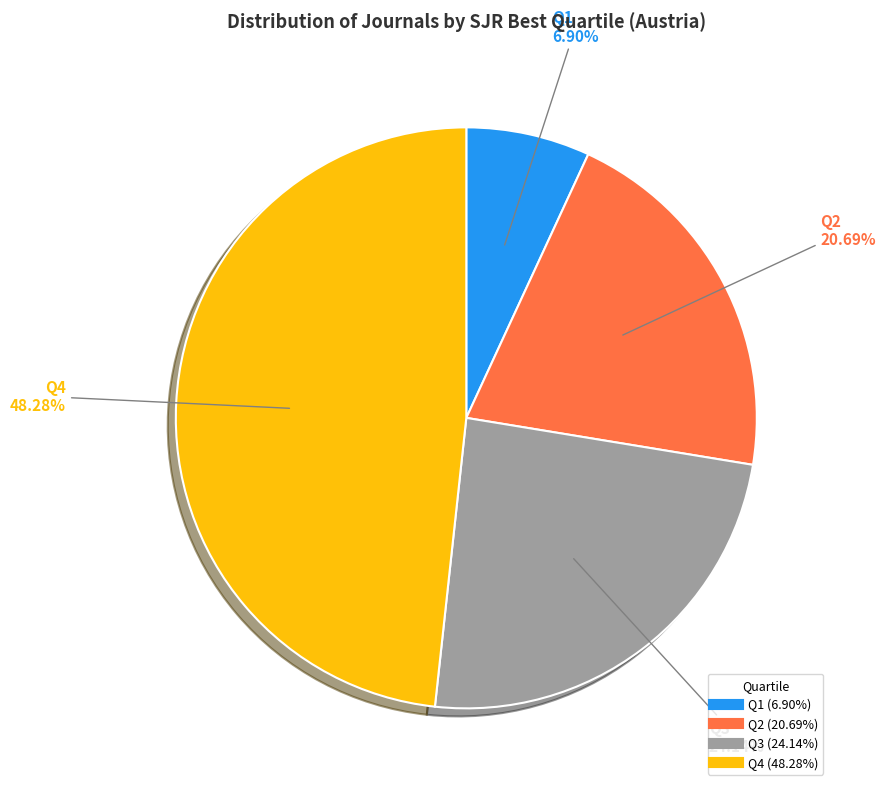

Which slice is the largest?

Q4